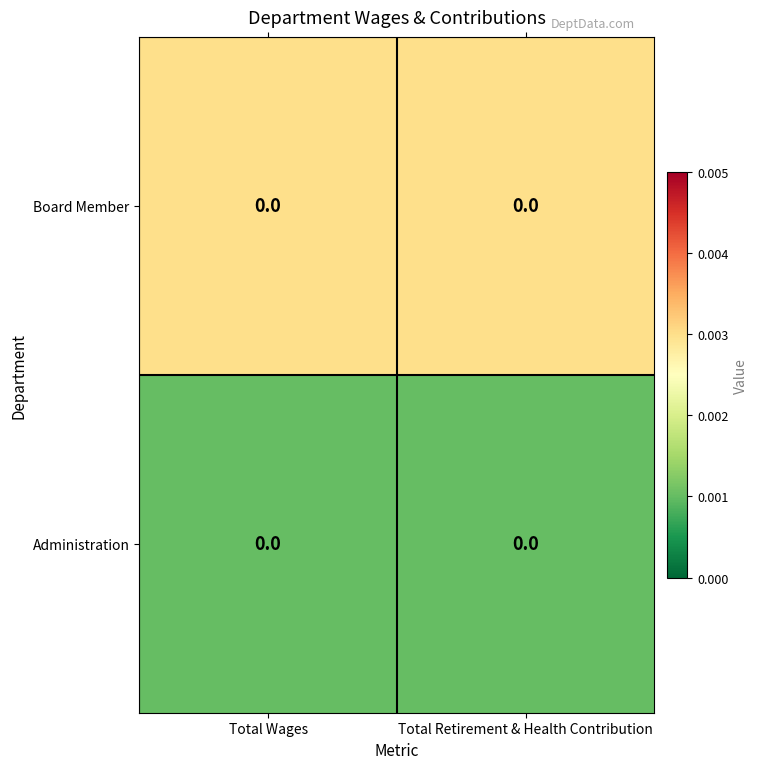

Which category has the highest value across all series?

Total Wages